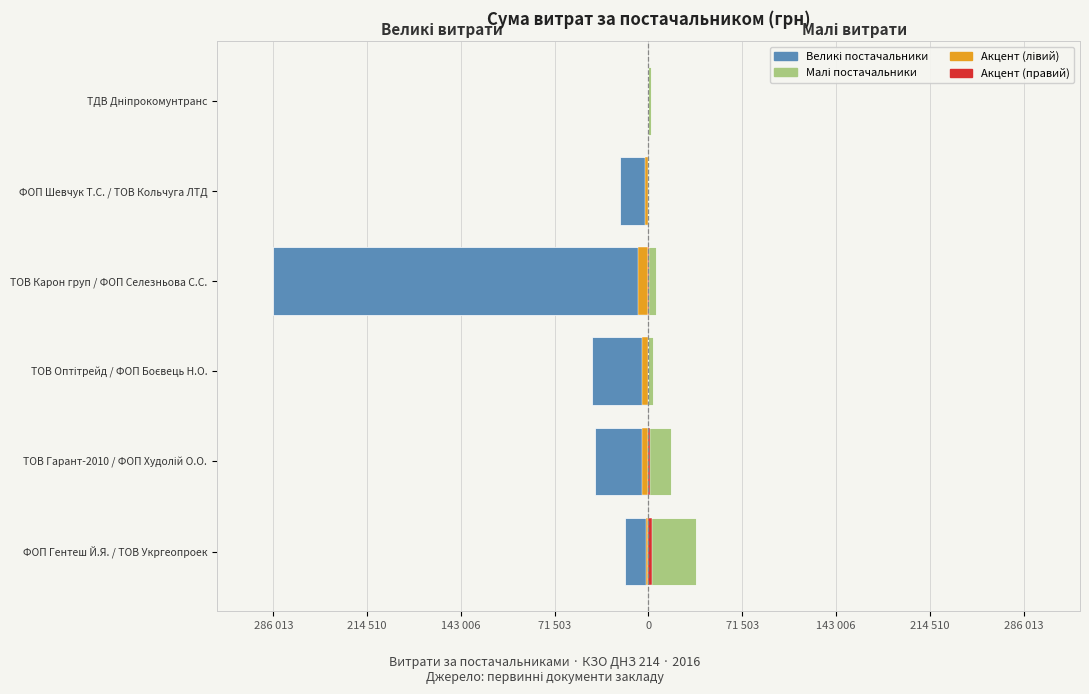

Which has a higher value, ТОВ Гарант-2010 / ФОП Худолій О.О. or ТОВ Оптітрейд / ФОП Боєвець Н.О.?

ТОВ Гарант-2010 / ФОП Худолій О.О.